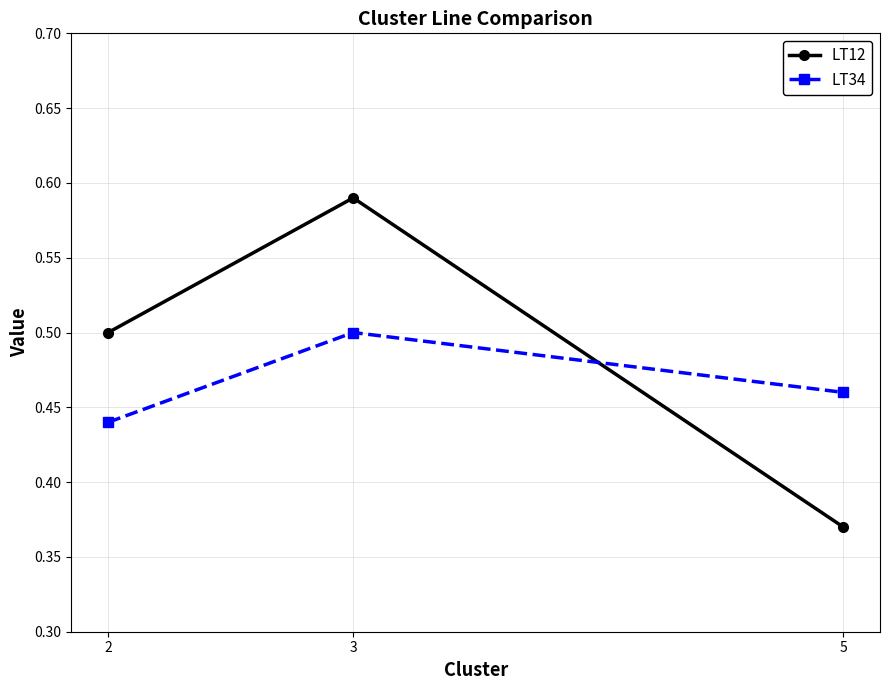

List the series in order of their overall mean, highest first.

LT12, LT34